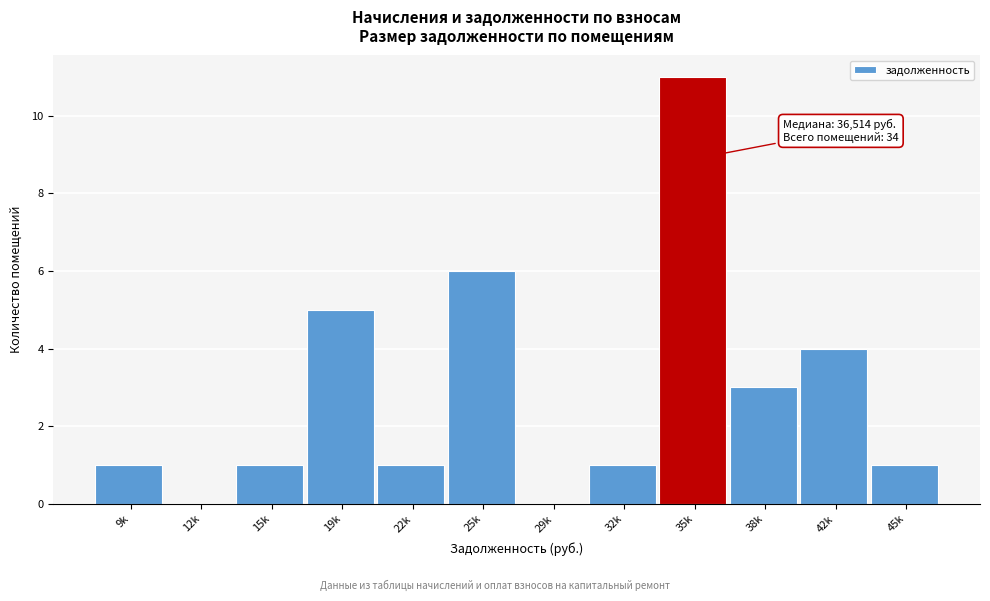

Reading left to right, list all the values displayed in this chart.

9k=1	12k=0	15k=1	19k=5	22k=1	25k=6	29k=0	32k=1	35k=11	38k=3	42k=4	45k=1